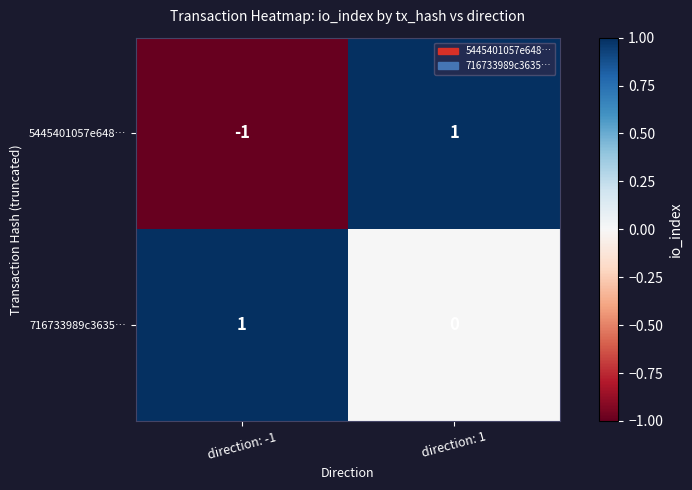

Reading left to right, transcribe all the data shown in this chart.

5445401057e648…: direction: -1=-1	direction: 1=1
716733989c3635…: direction: -1=1	direction: 1=0